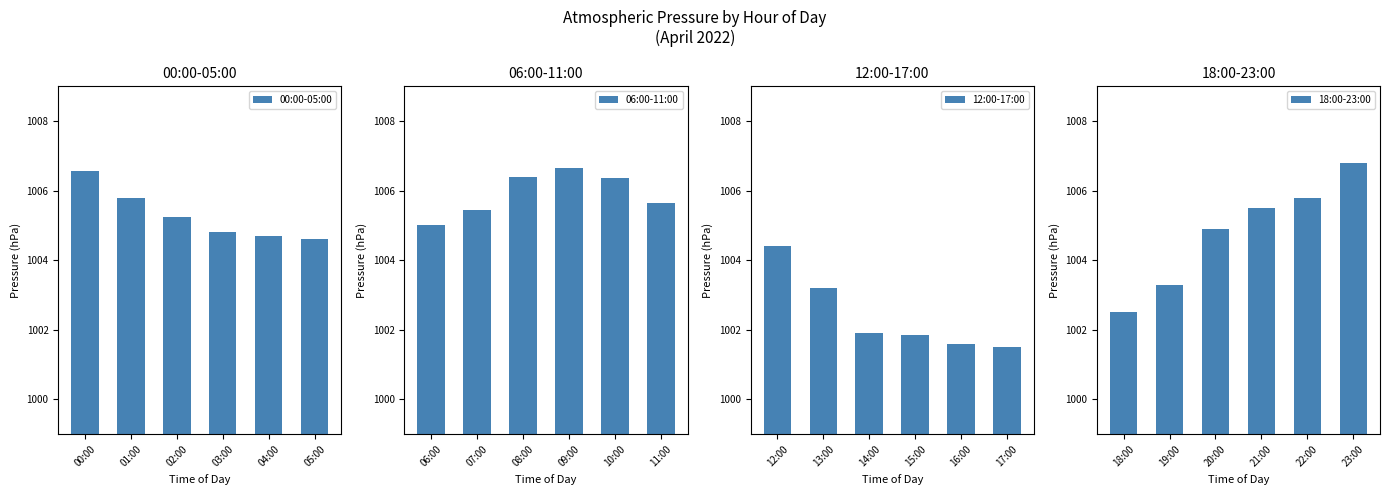

How many 00:00-05:00 values are between 1004 and 1005?

3